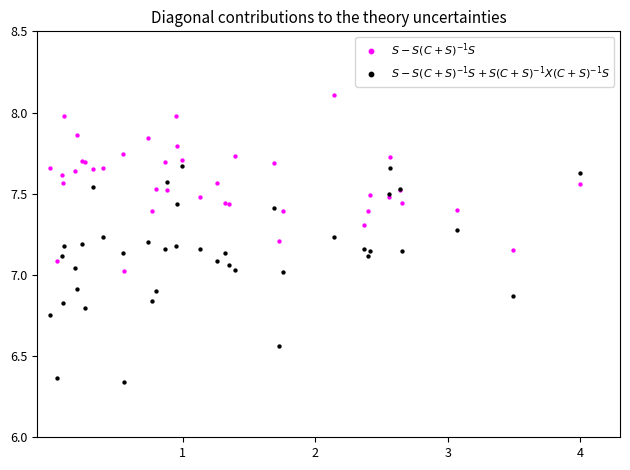

Which series has the largest Y range (max minus min)?

$S - S(C+S)^{-1}S + S(C+S)^{-1}X(C+S)^{-1}S$